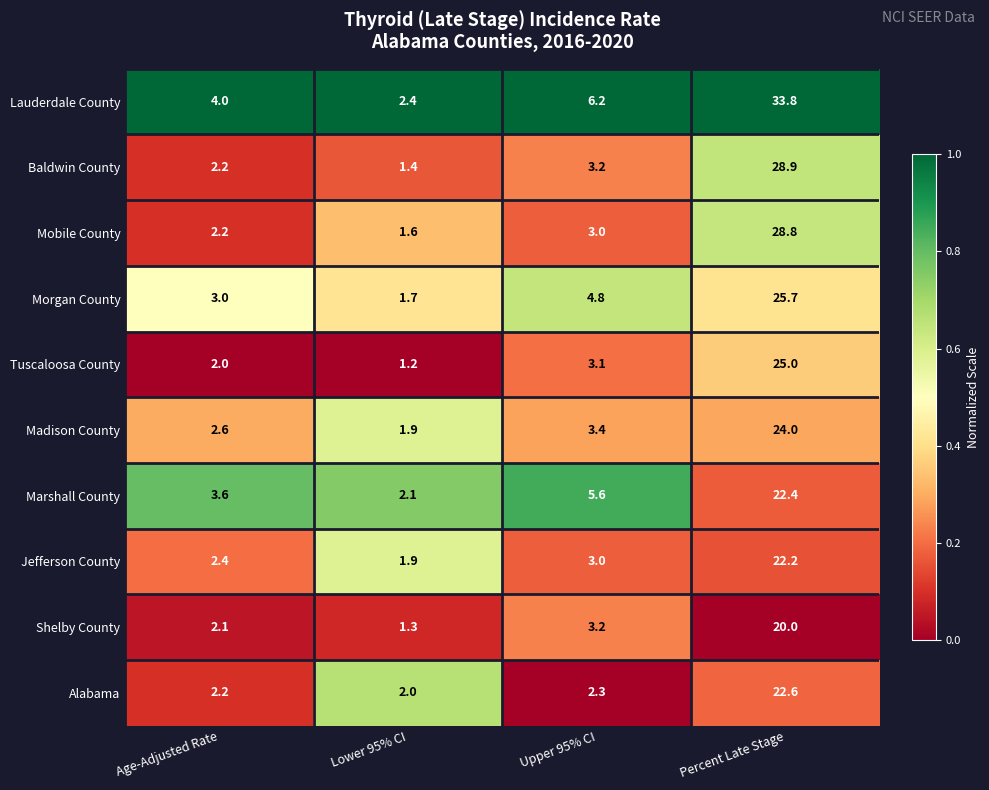

List the labels in order of Lauderdale County value, smallest first.

Lower 95% CI, Age-Adjusted Rate, Upper 95% CI, Percent Late Stage